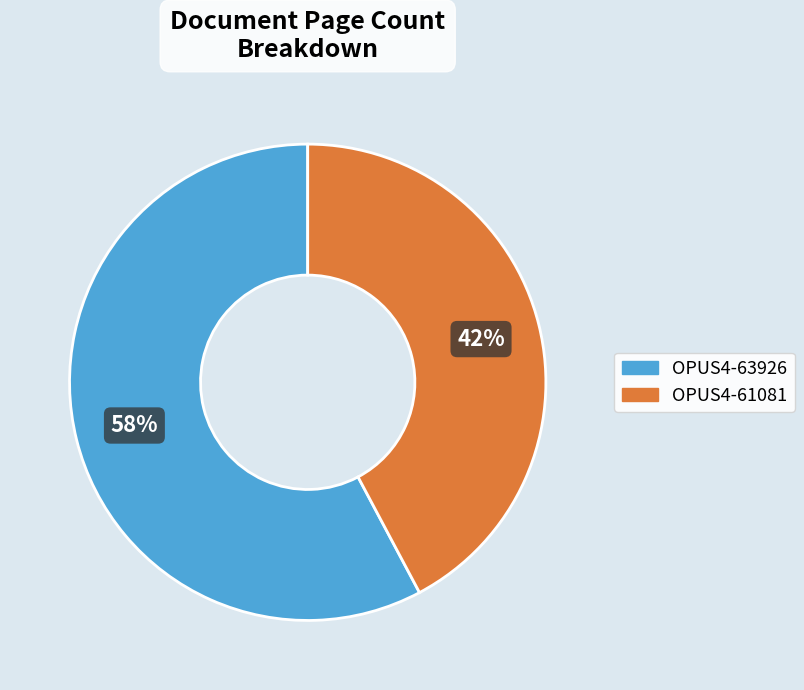

How many segments does this pie chart have?

2